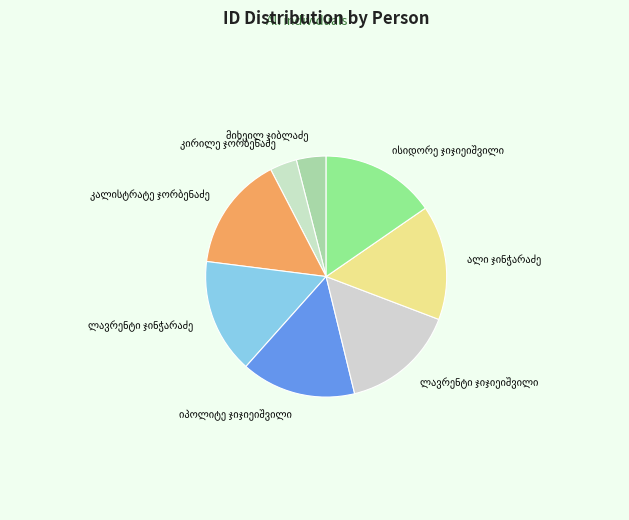

Count the number of slices in the pie.

8